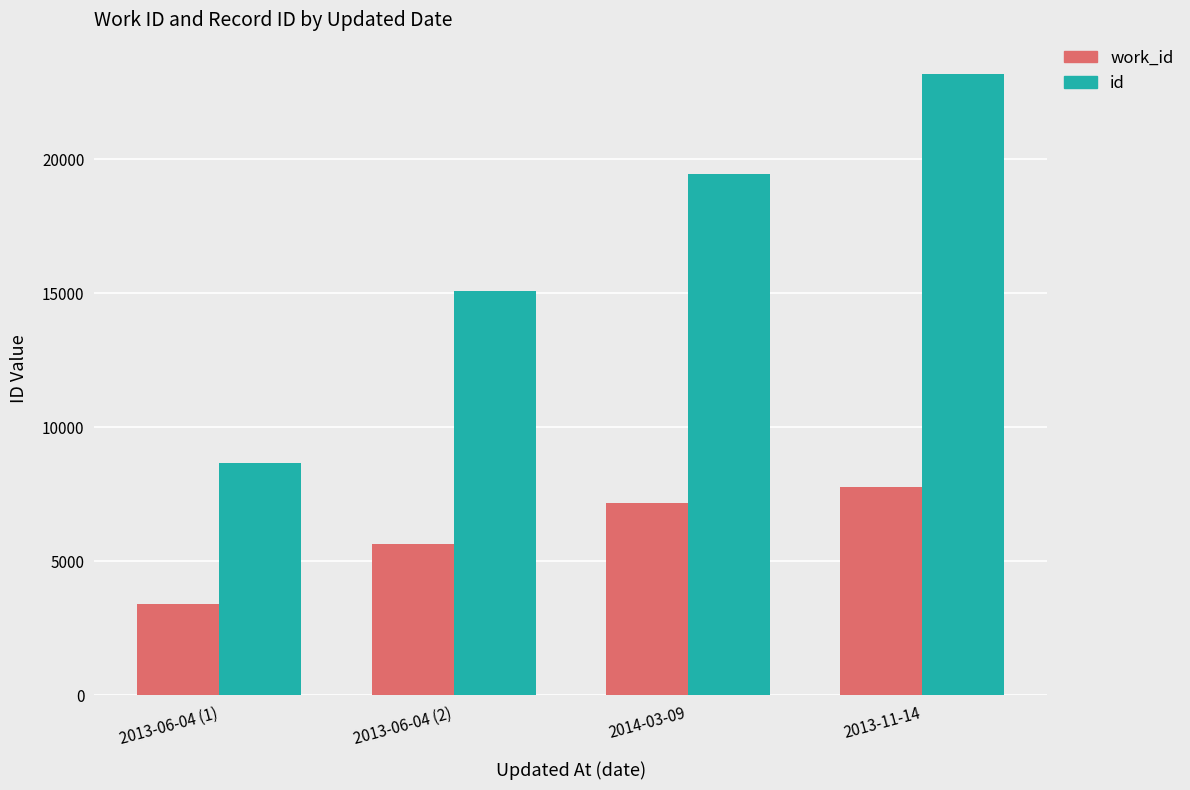

What is the difference between the second highest and minimum values in the id series?

10792